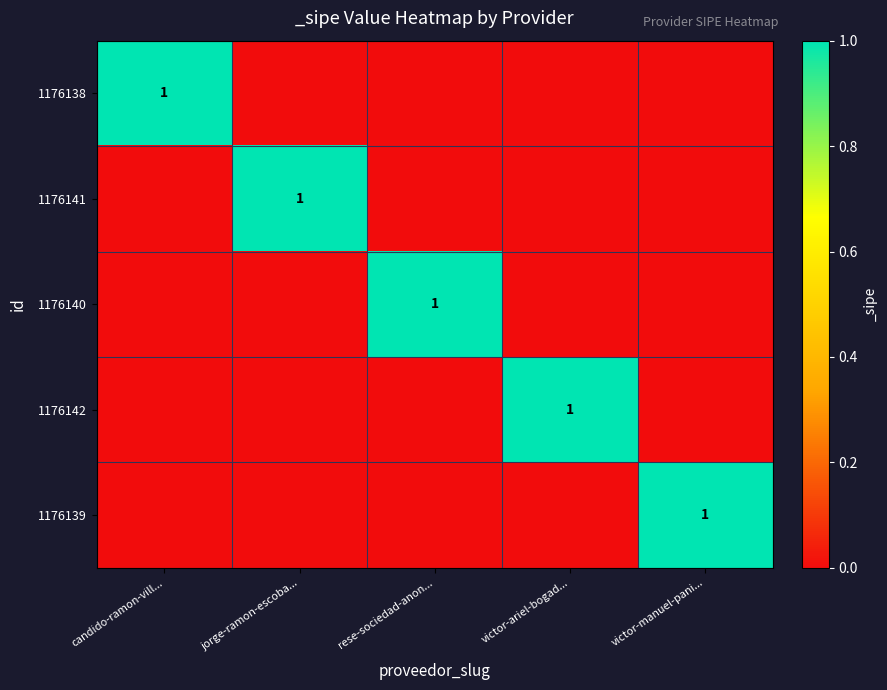

The 1176138 series shows 1 at candido-ramon-vill.... True or false?

True